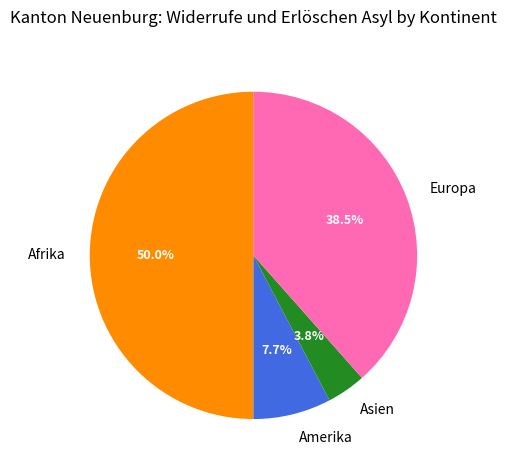

True or false: Amerika accounts for 17% of the total.

False